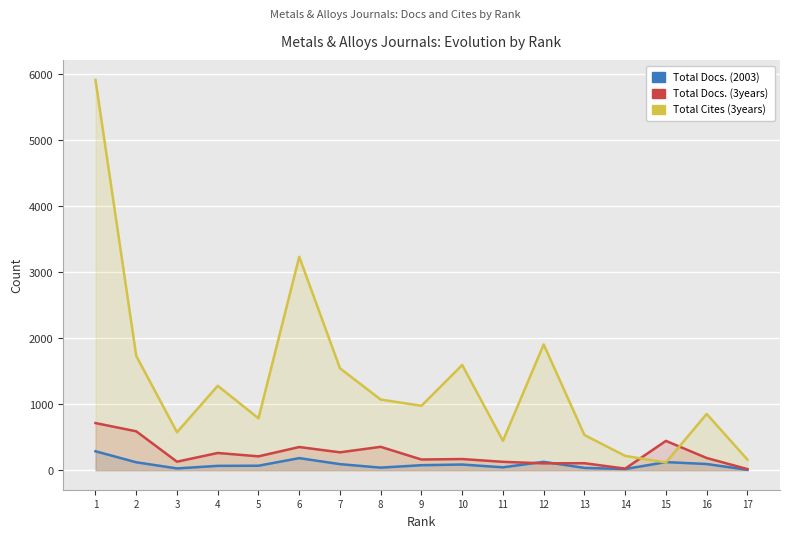

What is the sum of all Total Docs. (2003) values?

1491